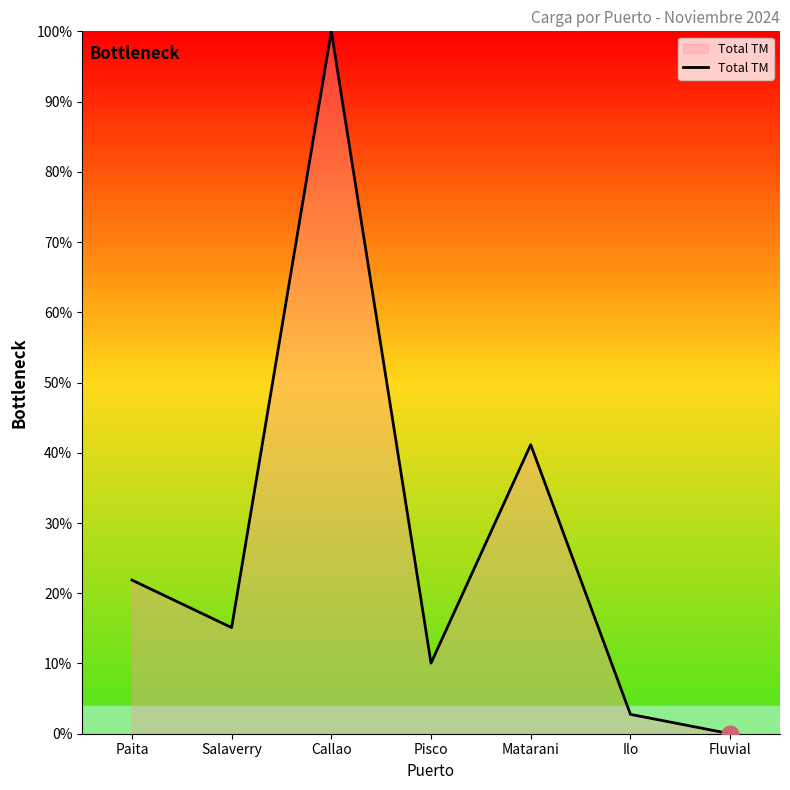

Is this an area chart (filled region under the line)?

Yes